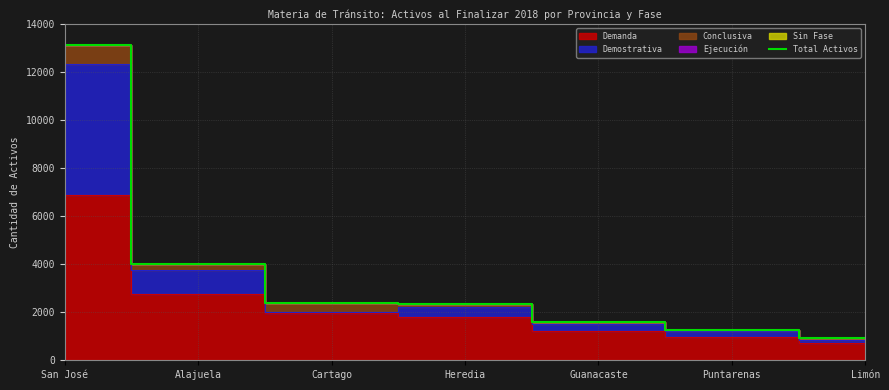

Is it true that the value at San José is 18612?

False